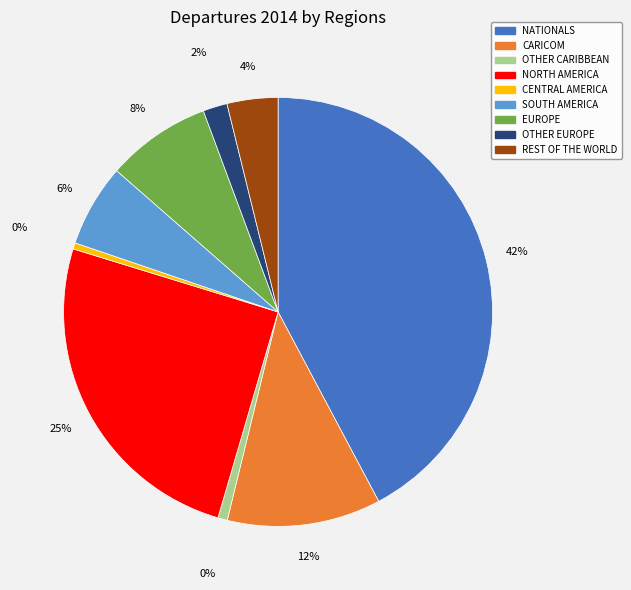

Which has a higher value, SOUTH AMERICA or NORTH AMERICA?

NORTH AMERICA